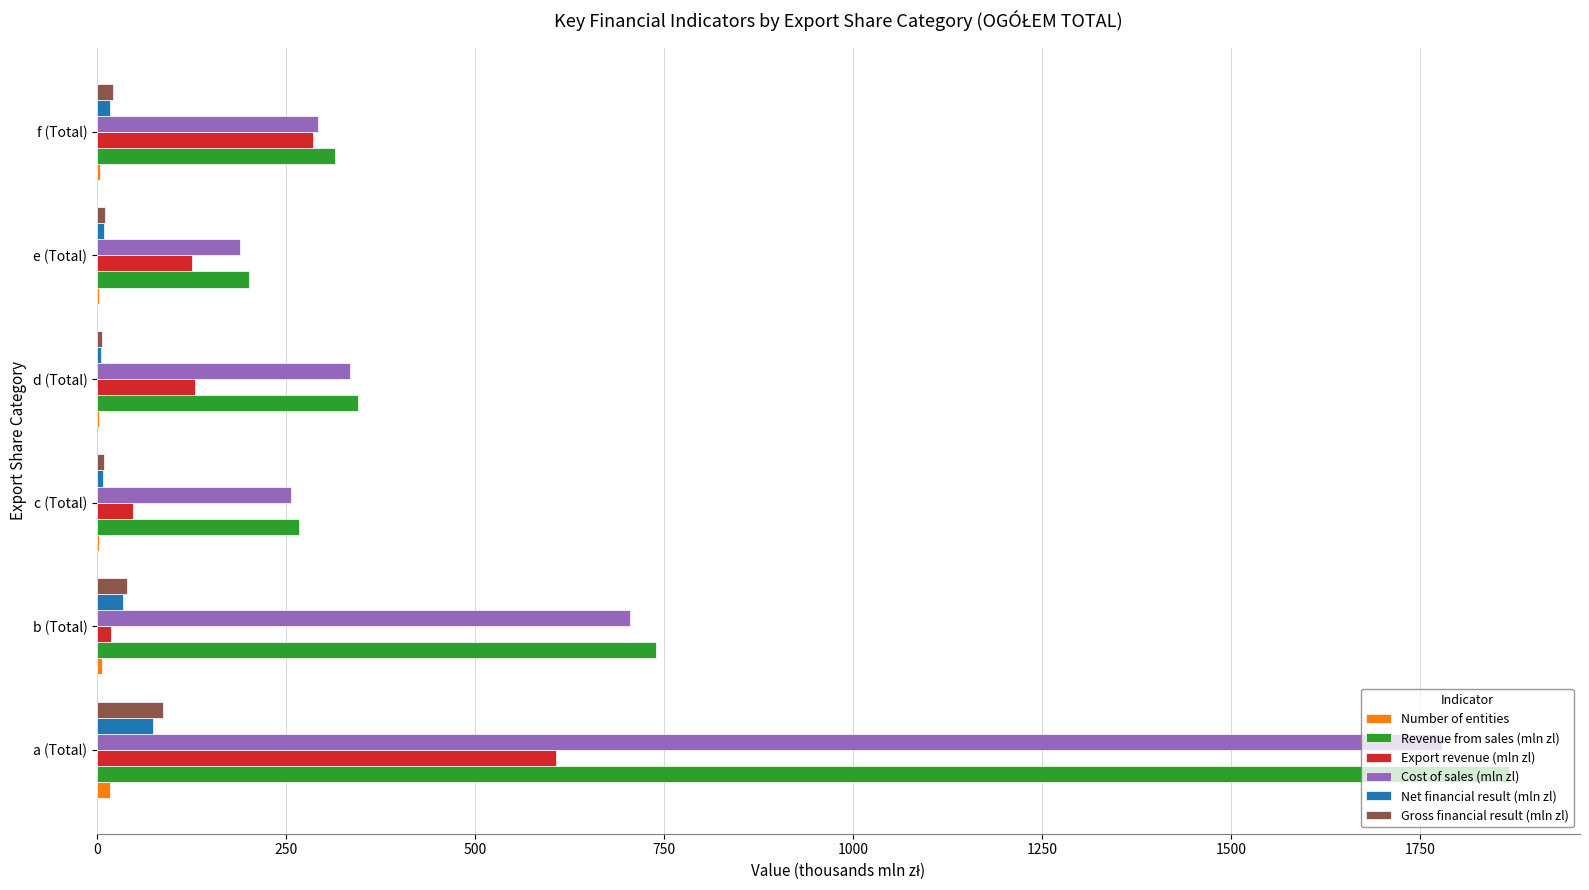

What is the maximum value for Cost of sales (mln zl)?

1779.4